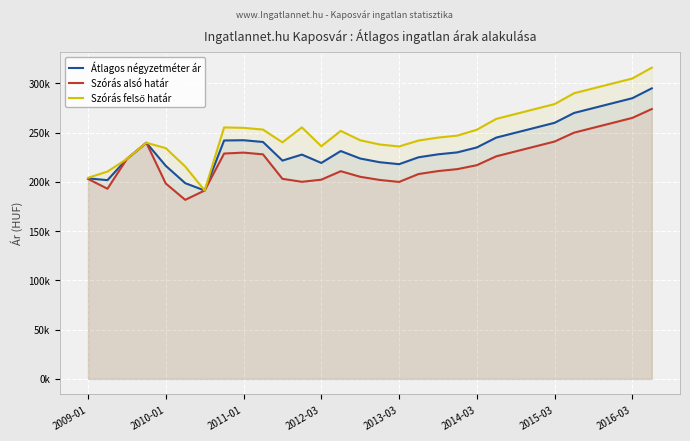

How many interior local peaks does the Átlagos négyzetméter ár series have?

4